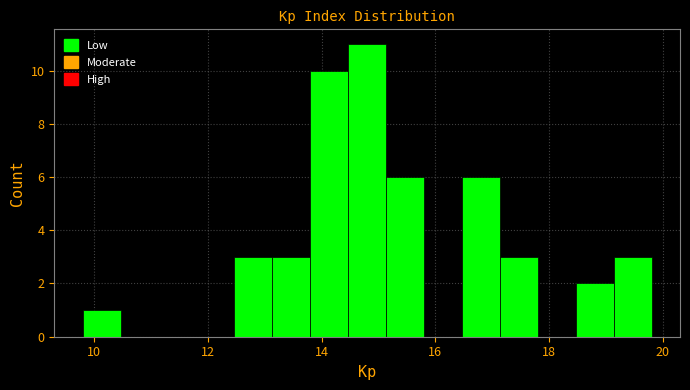

Around what value on the x-axis is the tallest bar? Give the approximate position of its centre, as read against the axis.

14.8